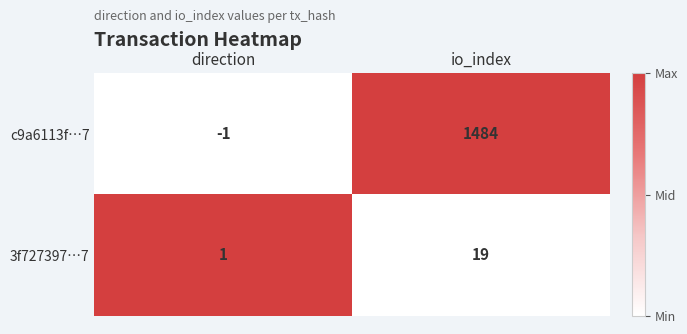

What is the total value across all series at io_index?

1503